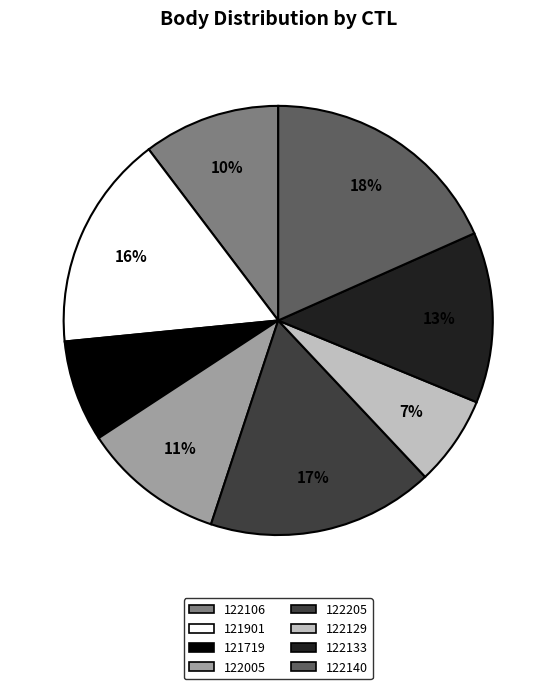

The 122205 slice represents 32% of the pie. True or false?

False